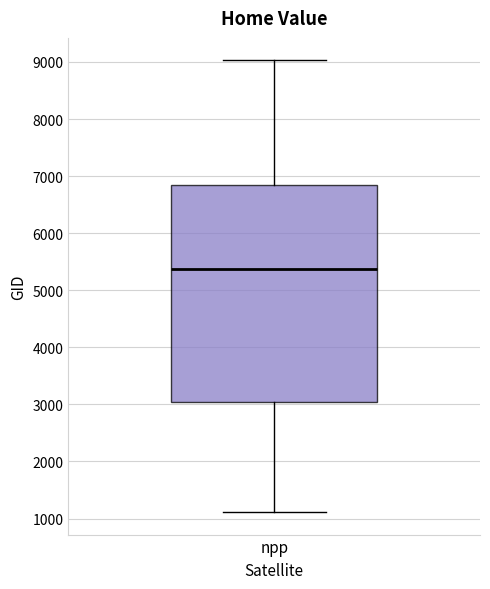

Transcribe this box plot: give where the median line is, the range the box spans, and where the two whiskers end, as read against the y-axis. The values are not printed on the chart, so give them approximately, as read against the axis.

median 5400, box 3000 to 6800, whiskers 1100 to 9000